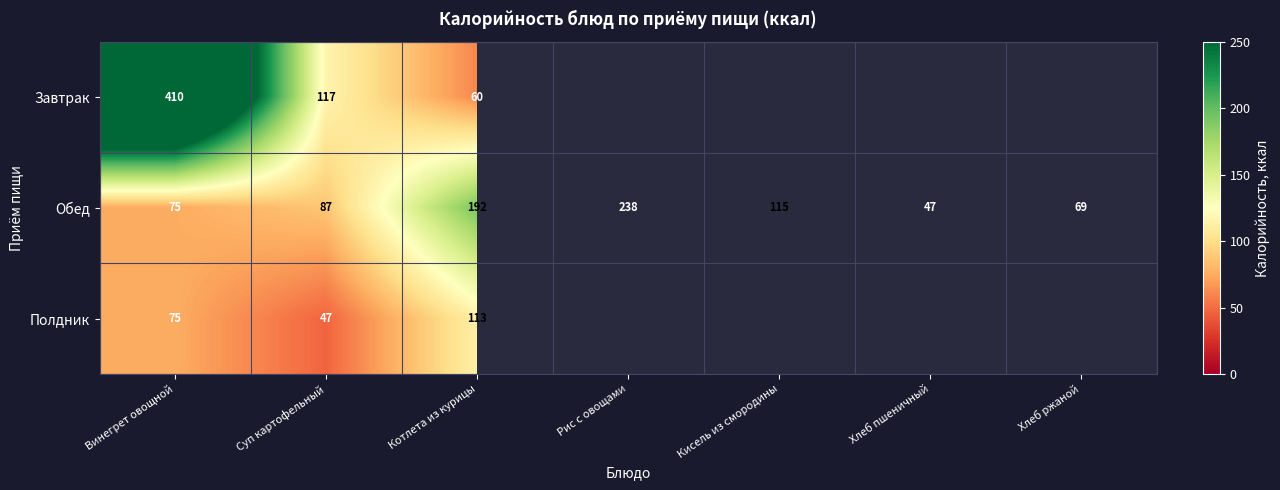

Is the value of Обед at Винегрет овощной greater than the value of Полдник at Котлета из курицы?

No